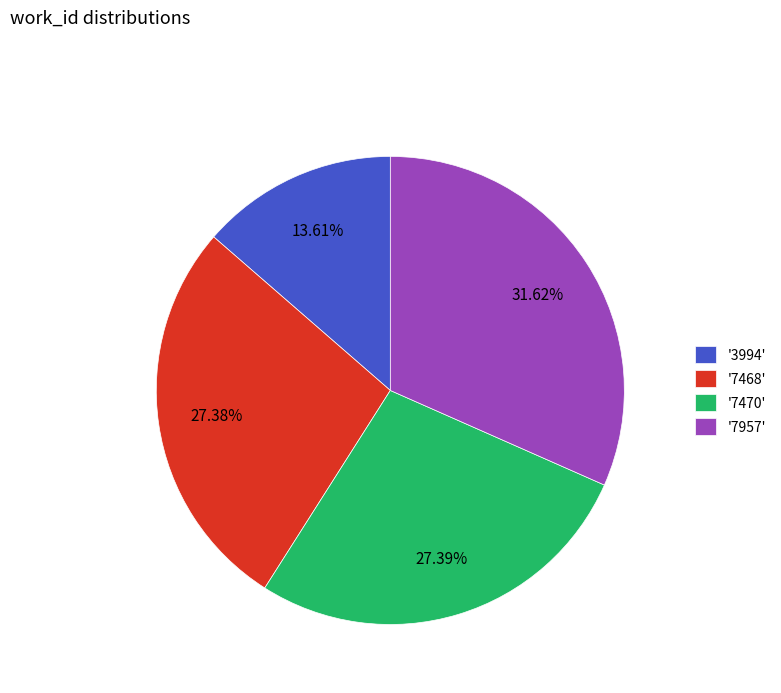

Between '7957' and '7468', which is larger?

'7957'